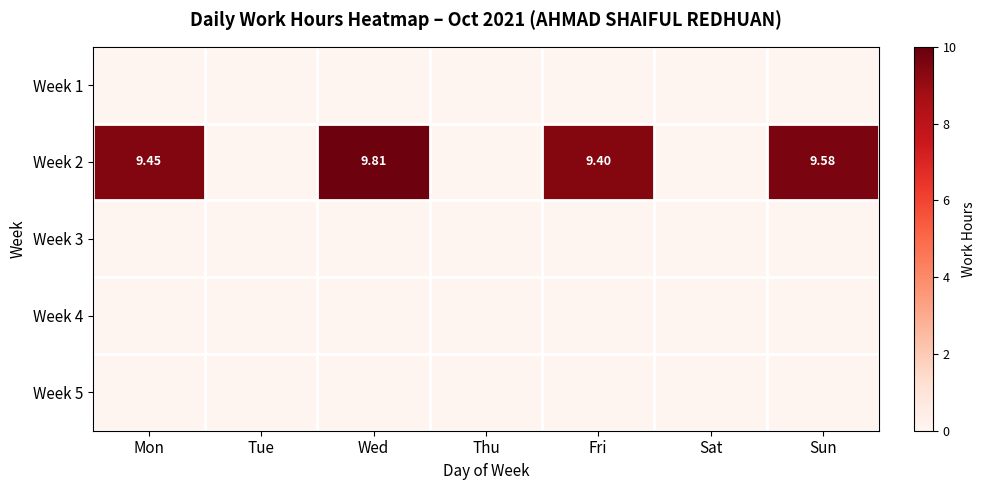

What is the total value across all series at Wed?

9.8